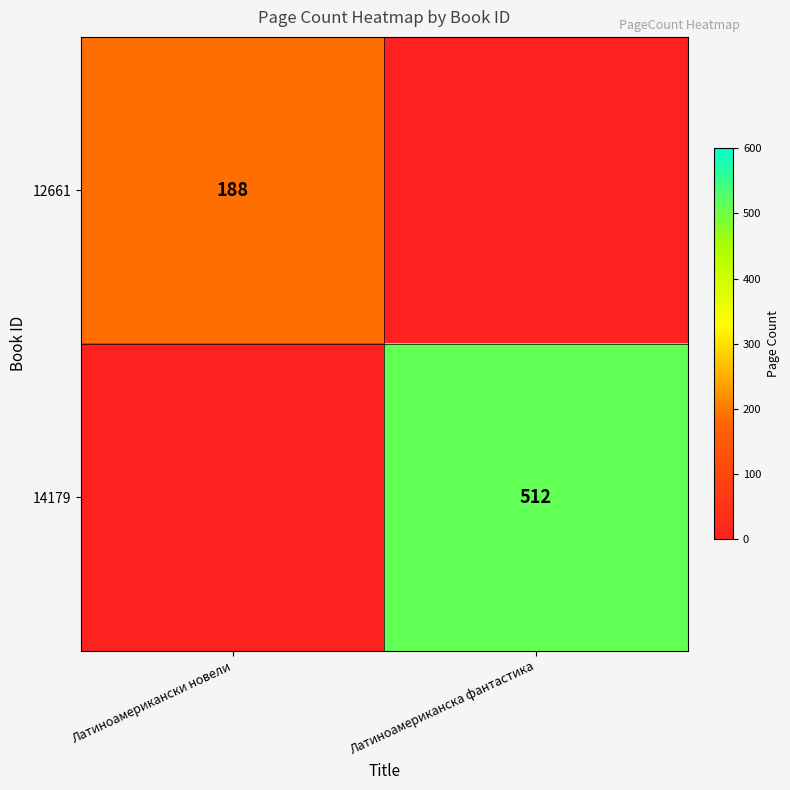

The 12661 series shows 278 at Латиноамерикански новели. True or false?

False